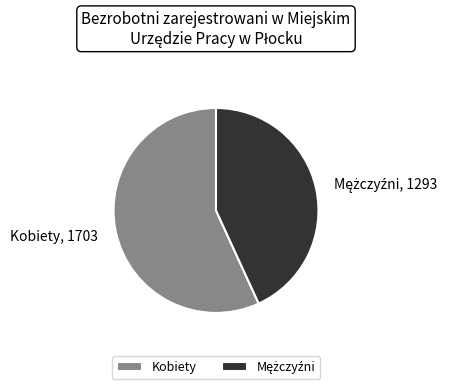

Does any single category account for the majority?

Yes